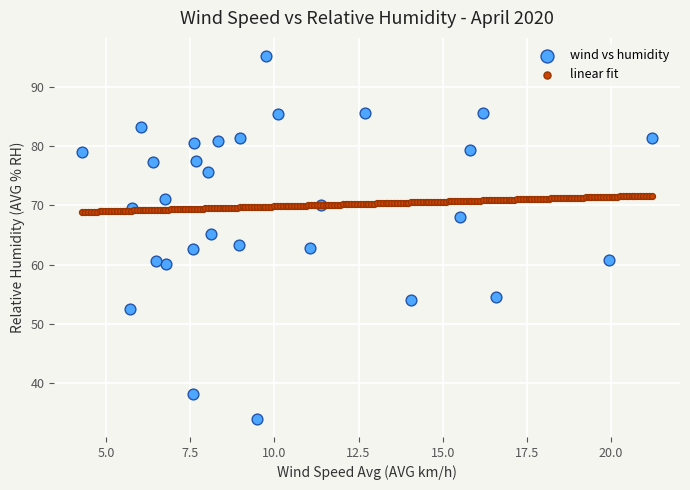

Which series contains the highest Y value?

wind vs humidity